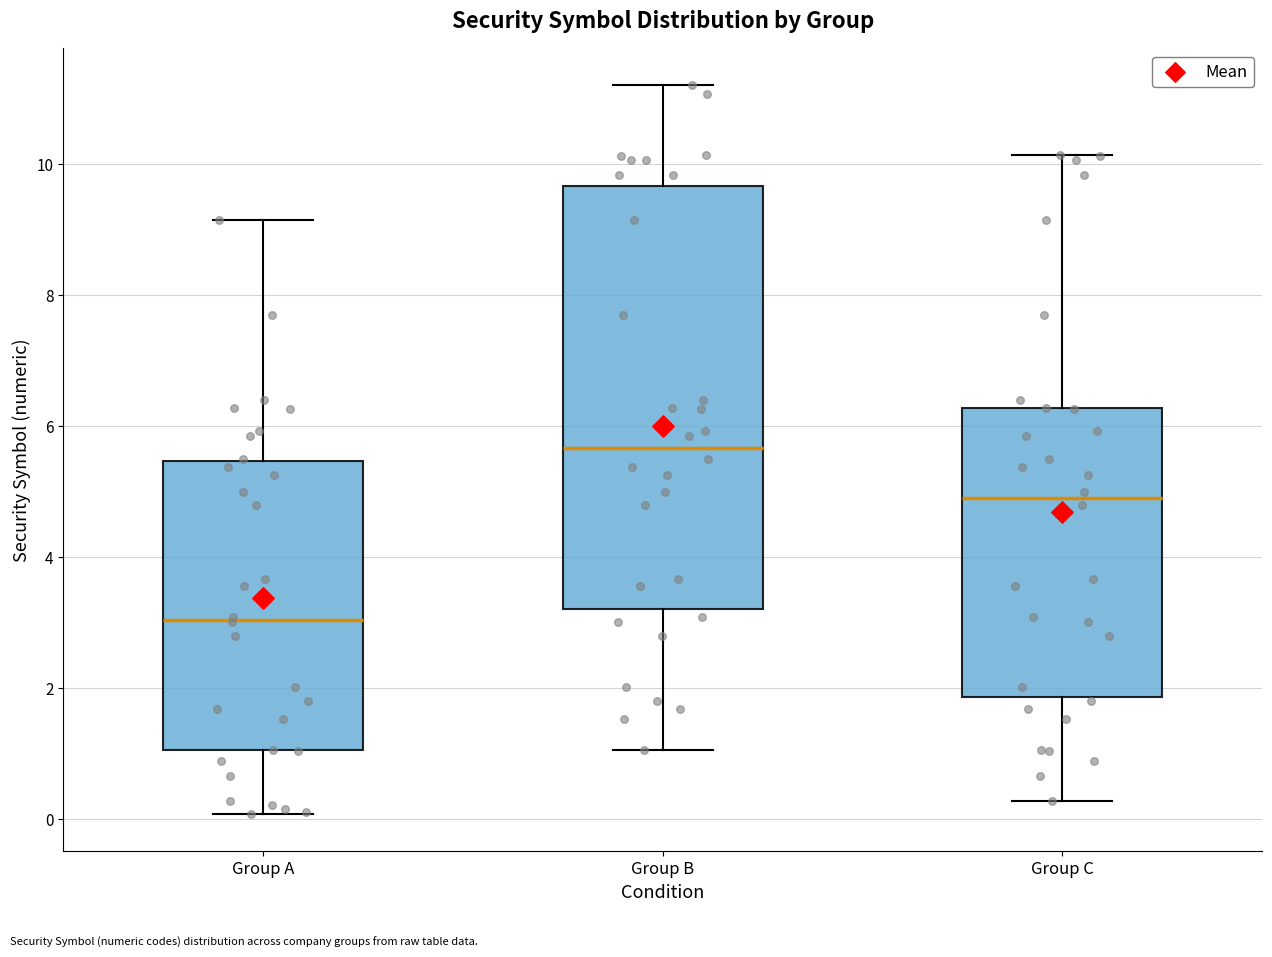

Where is the lower edge of the box for Group B on the y-axis? The values are not printed on the chart, so give them approximately, as read against the axis.

3.2